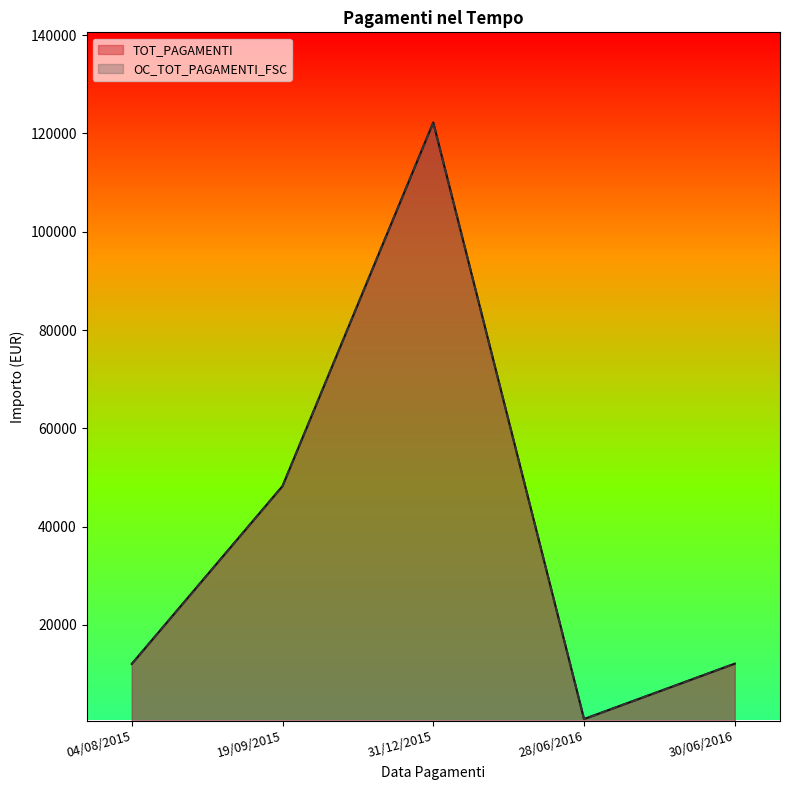

Rank the series by their maximum value, from highest to lowest.

TOT_PAGAMENTI, OC_TOT_PAGAMENTI_FSC